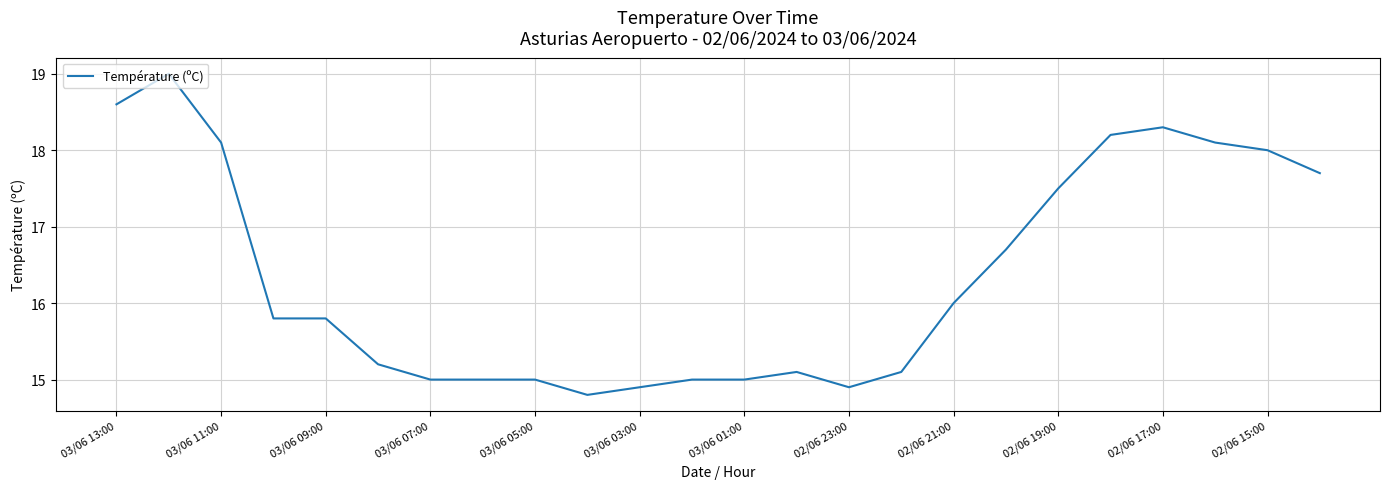

What is the greatest value displayed?

19.0